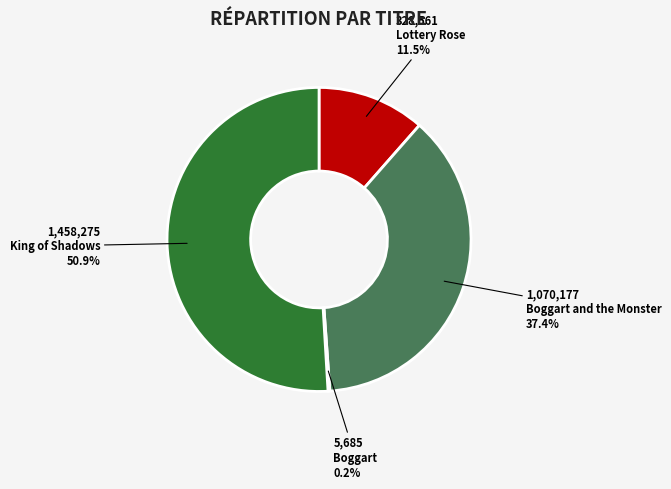

Does any single category account for the majority?

Yes